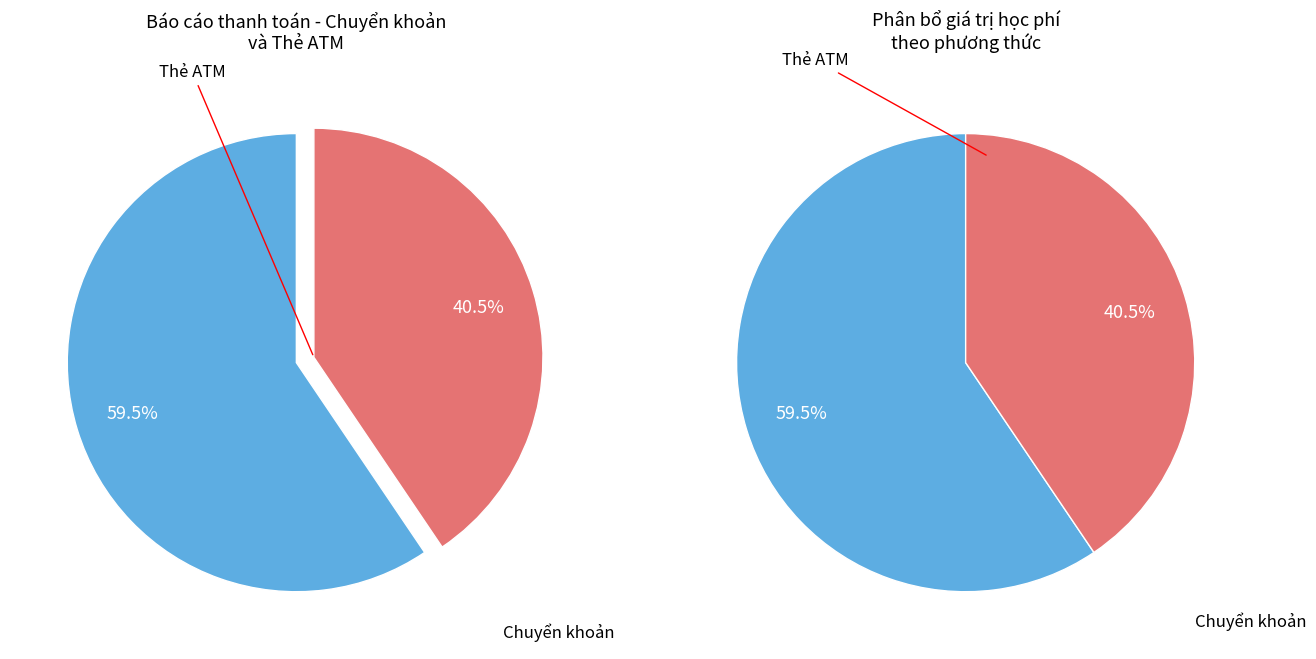

What percentage is the Thẻ ATM slice, to the nearest percent?

41%